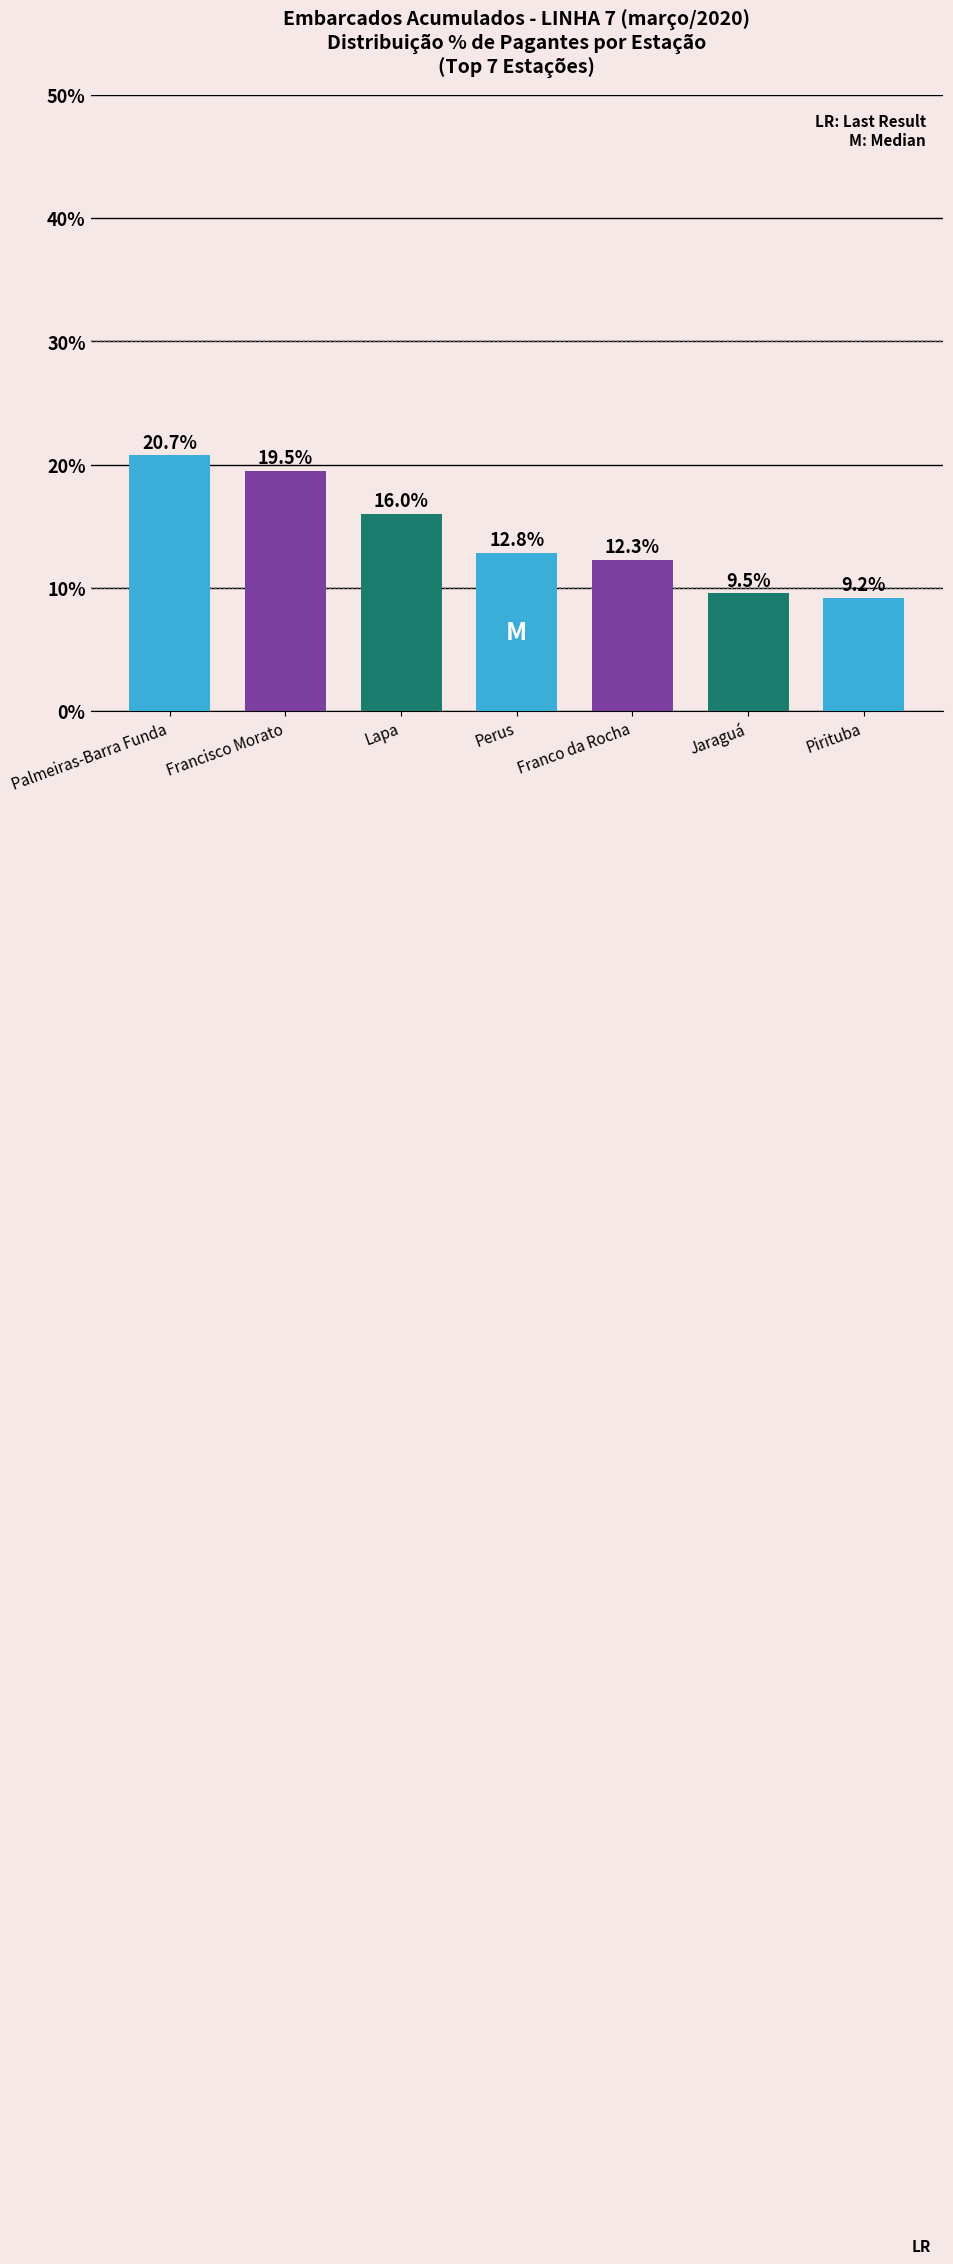

What is the sum of the values at Perus and Francisco Morato?

32.3